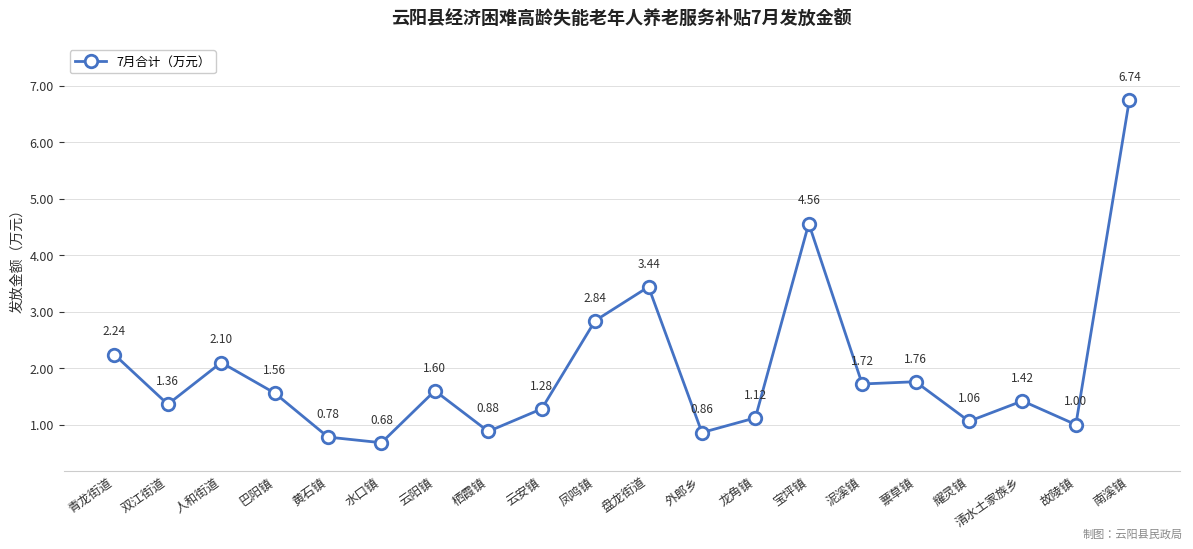

True or false: the data shows 9.7 at 南溪镇.

False